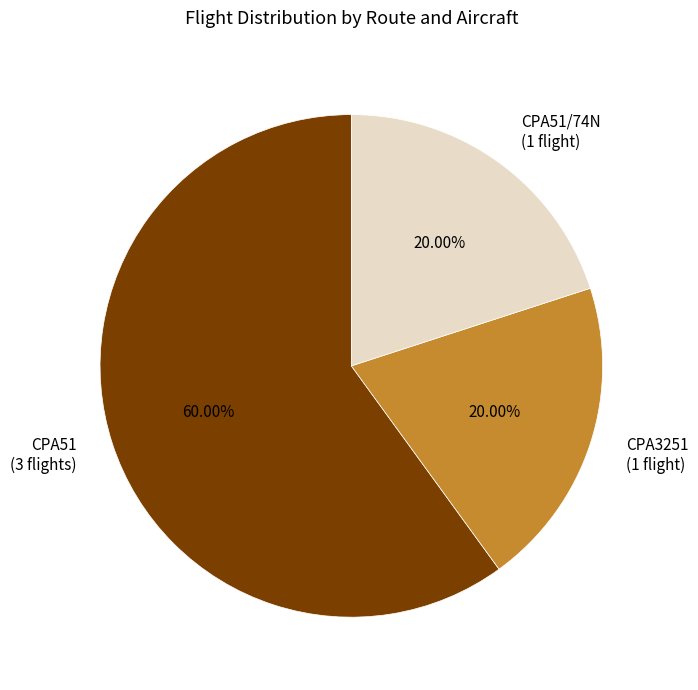

Is there a majority slice in this chart?

Yes